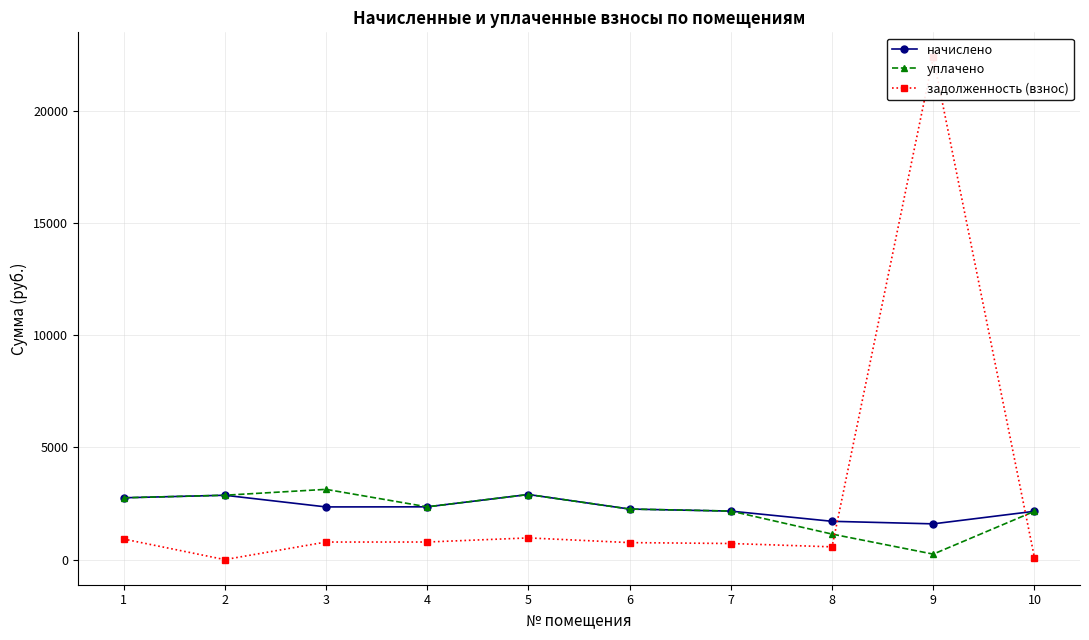

Is this an area chart (filled region under the line)?

No